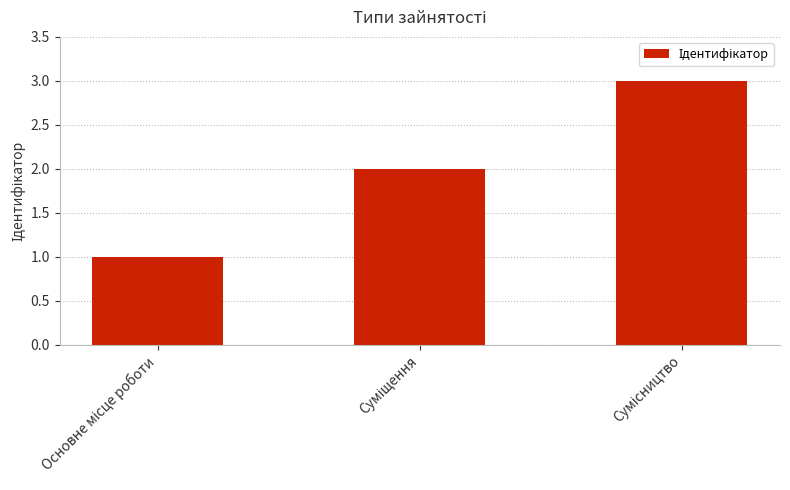

What is the sum of all values?

6